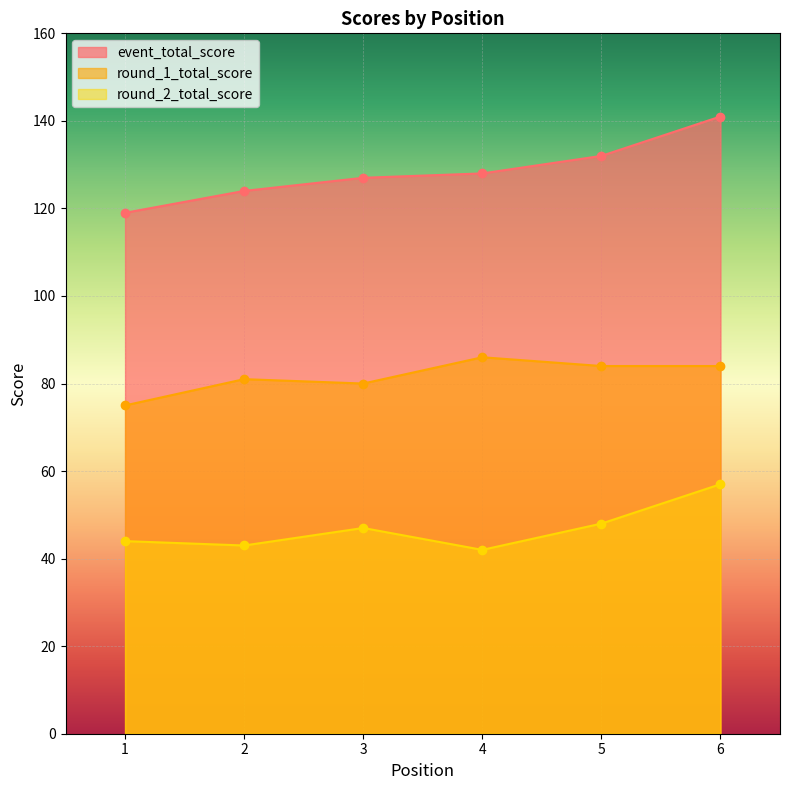

At which category does the chart reach its minimum across all series?

4